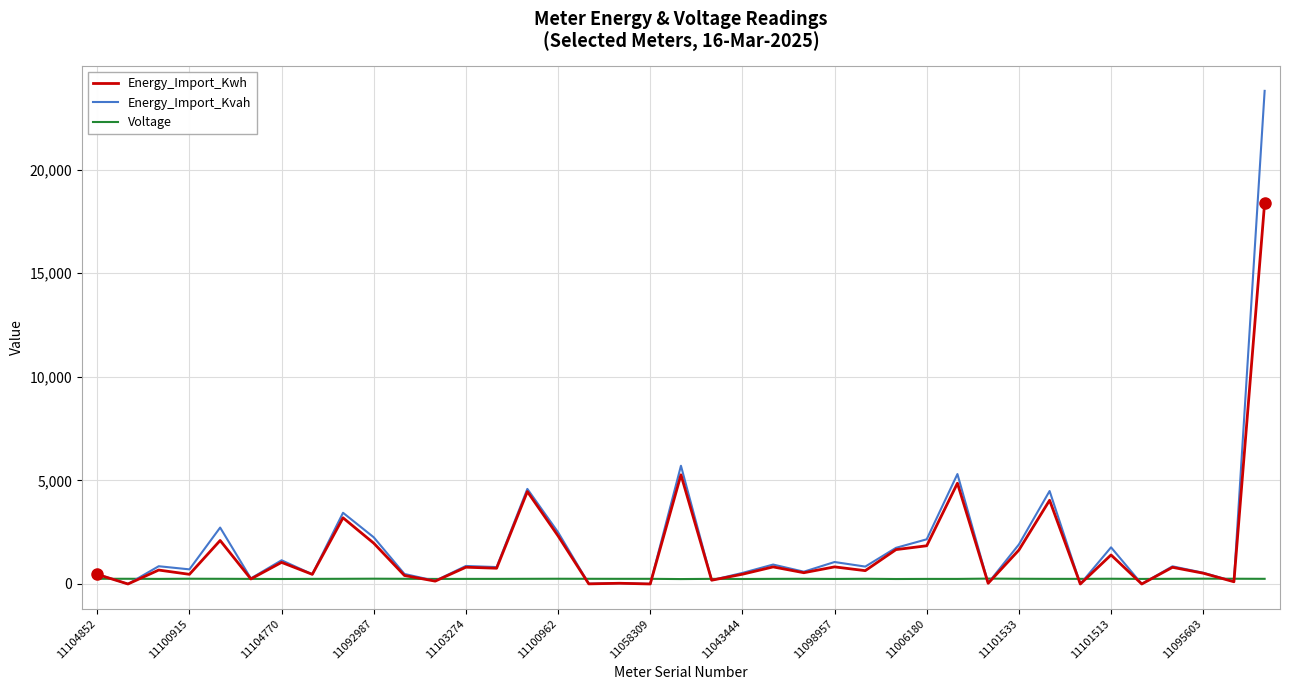

Which series has the largest total across all categories?

Energy_Import_Kvah